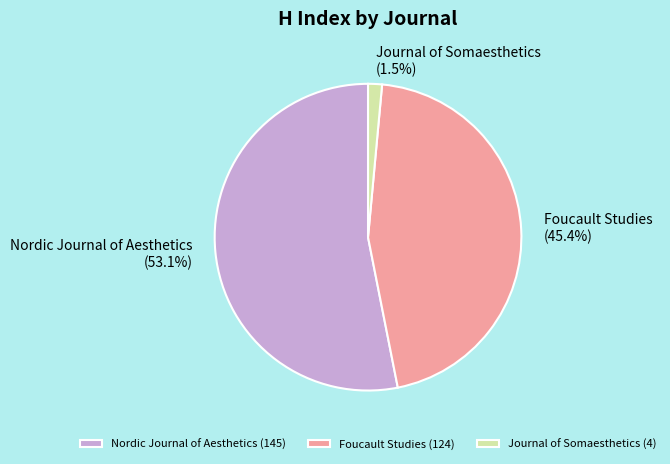

Which slice is the largest?

Nordic Journal of Aesthetics